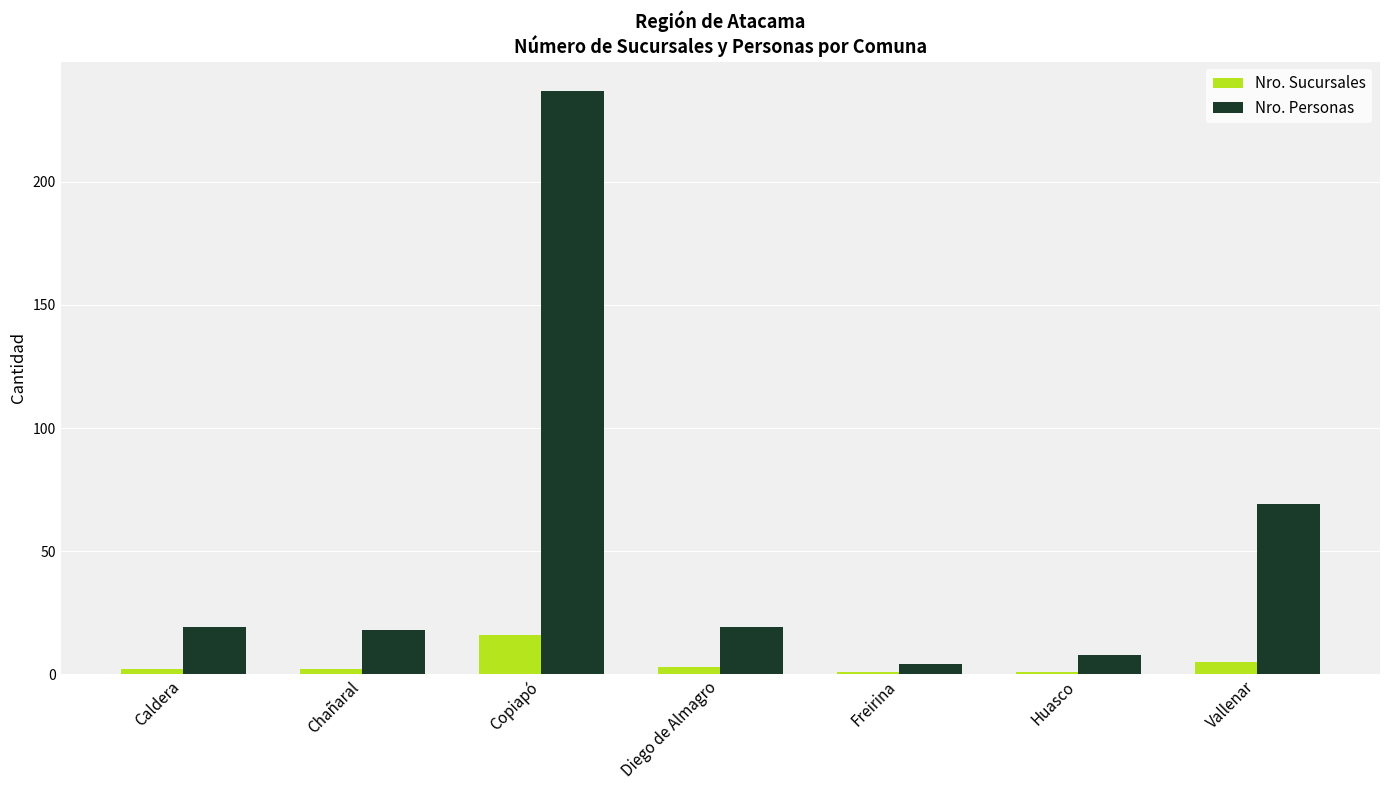

Are the bars grouped side by side (vs. stacked)?

Yes